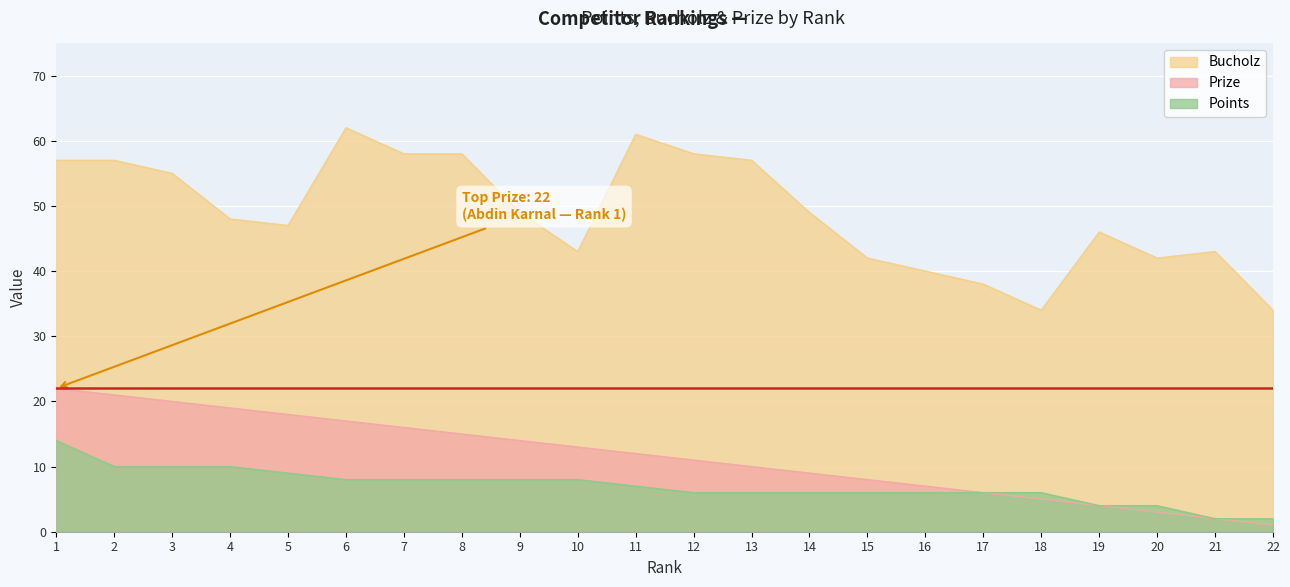

True or false: Bucholz and Points cross at least once.

False